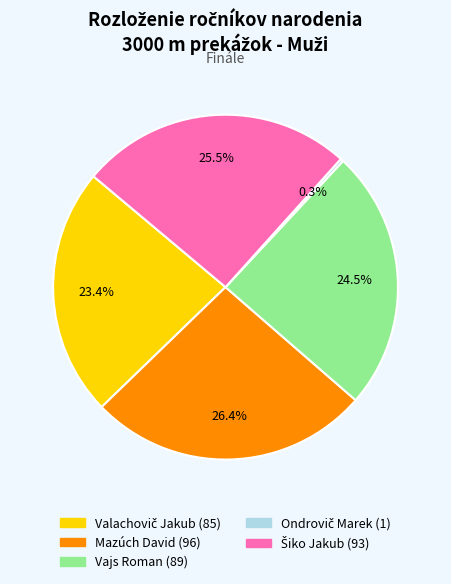

Is there a majority slice in this chart?

No